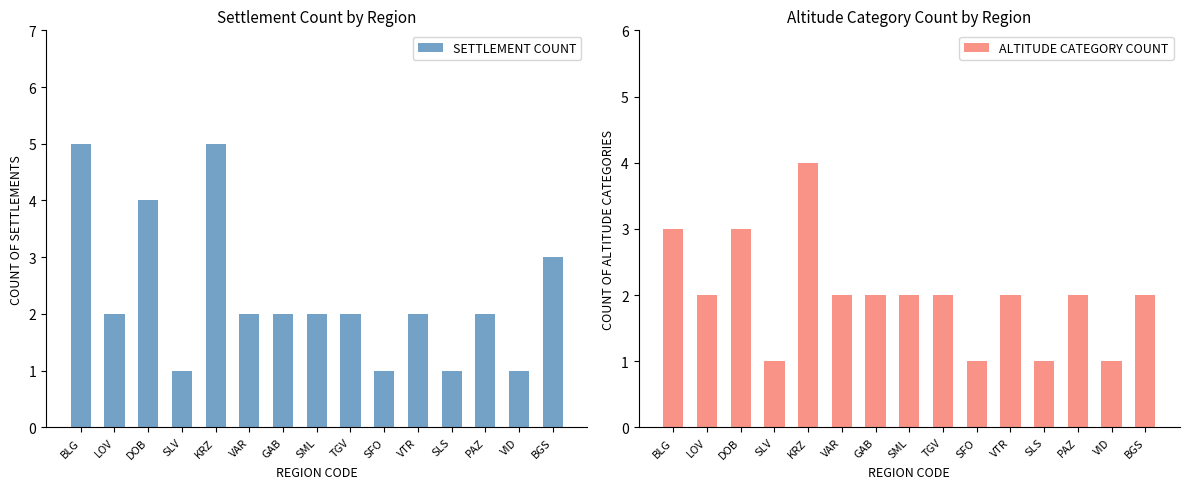

Reading left to right, list all the values displayed in this chart.

SETTLEMENT COUNT: 5	2	4	1	5	2	2	2	2	1	2	1	2	1	3
ALTITUDE CATEGORY COUNT: 3	2	3	1	4	2	2	2	2	1	2	1	2	1	2